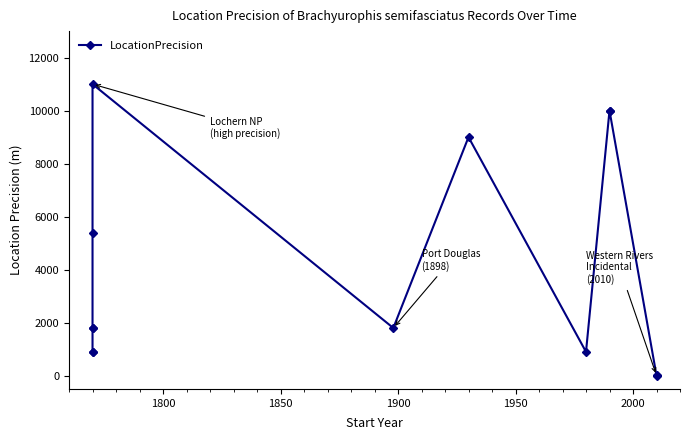

What is the difference between the second highest and second lowest values?

9990